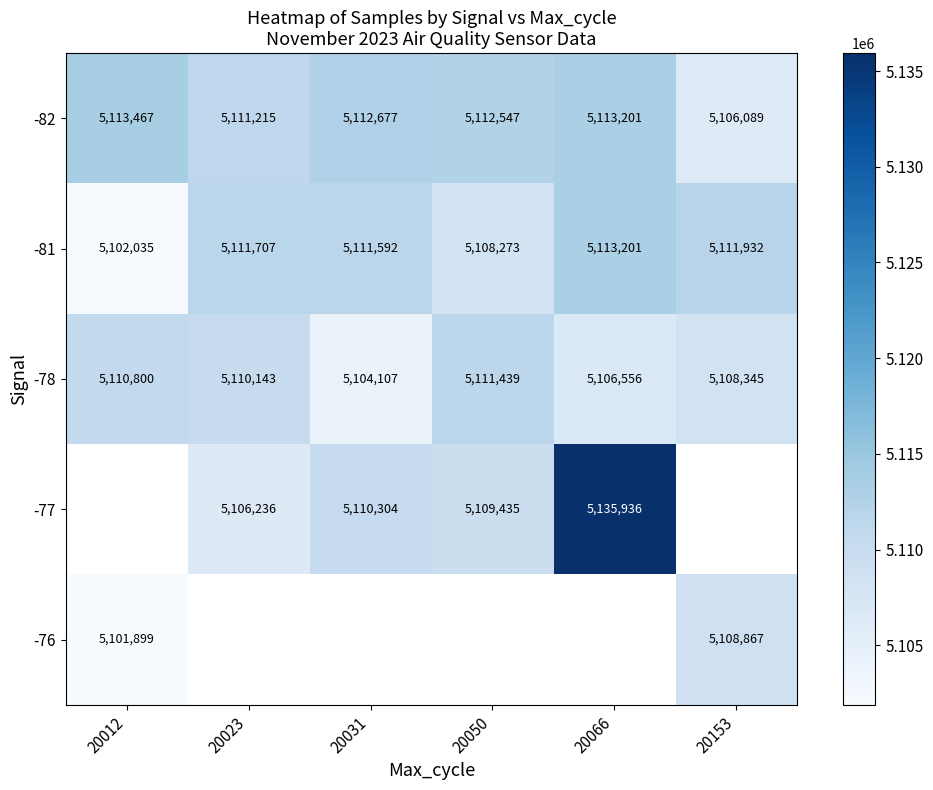

What is the greatest value displayed?

5135936.0